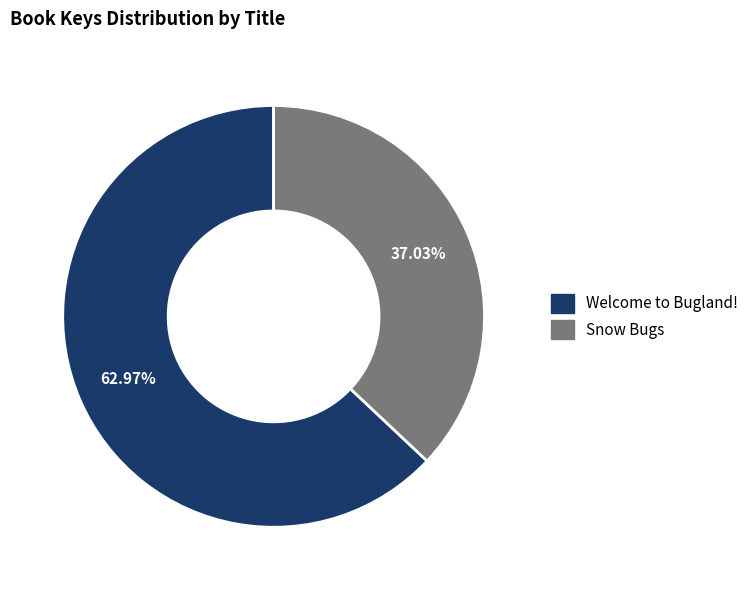

Rank the categories by value from lowest to highest.

Snow Bugs, Welcome to Bugland!